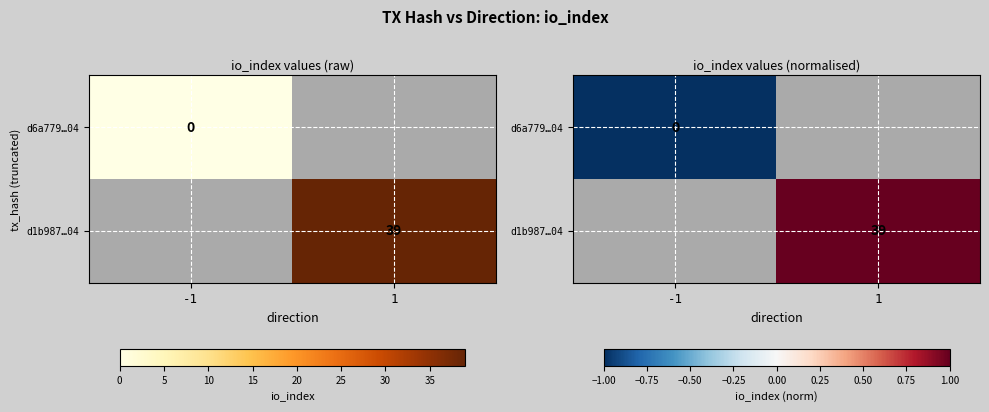

At how many categories does at least one series exceed 0?

1